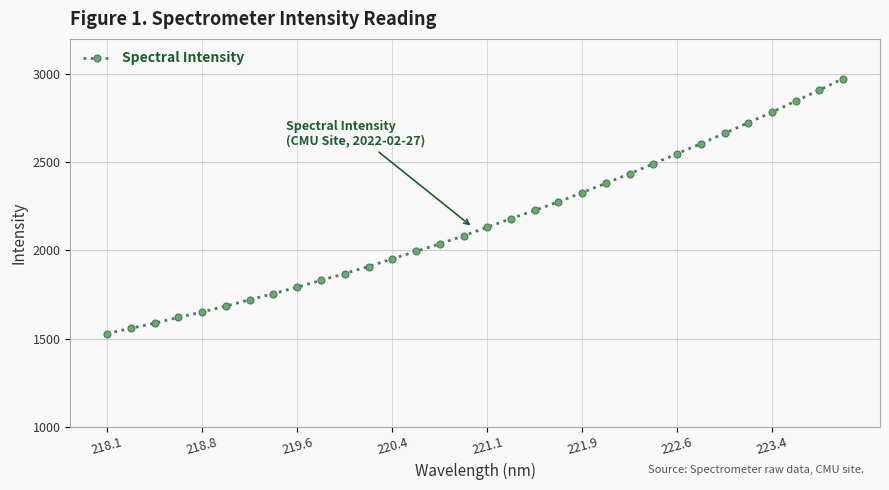

How many data points does each series have?

32